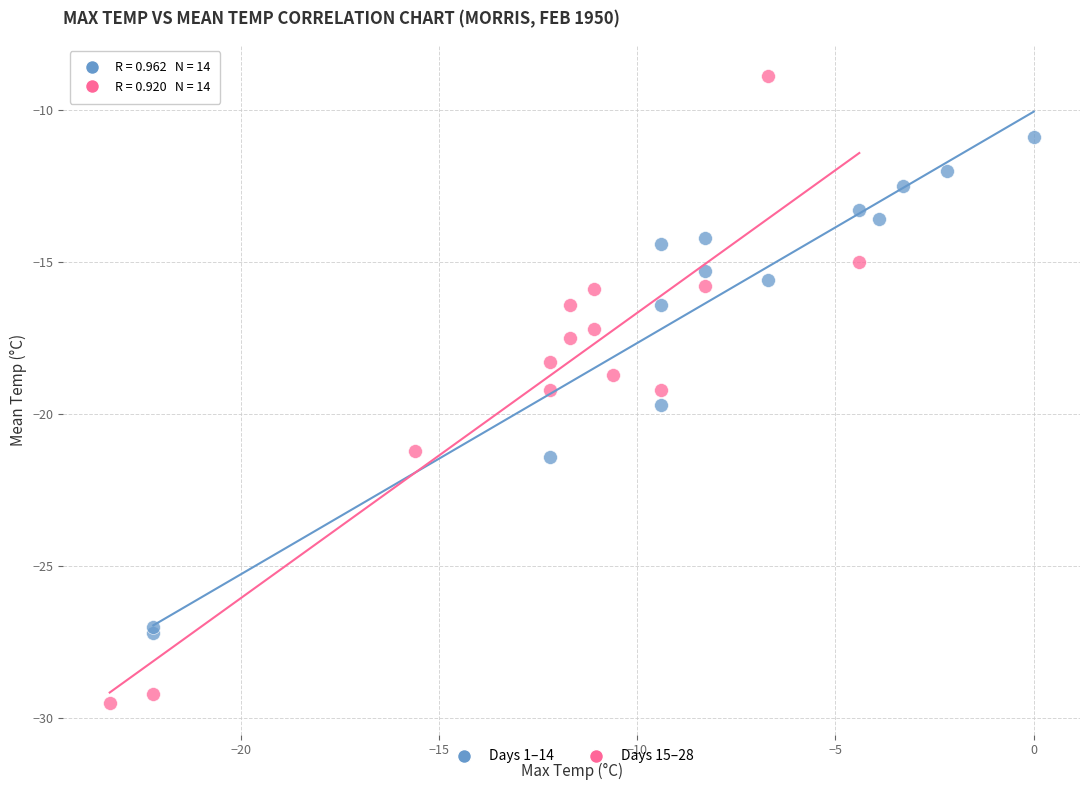

Which series has the largest Y range (max minus min)?

Days 15–28